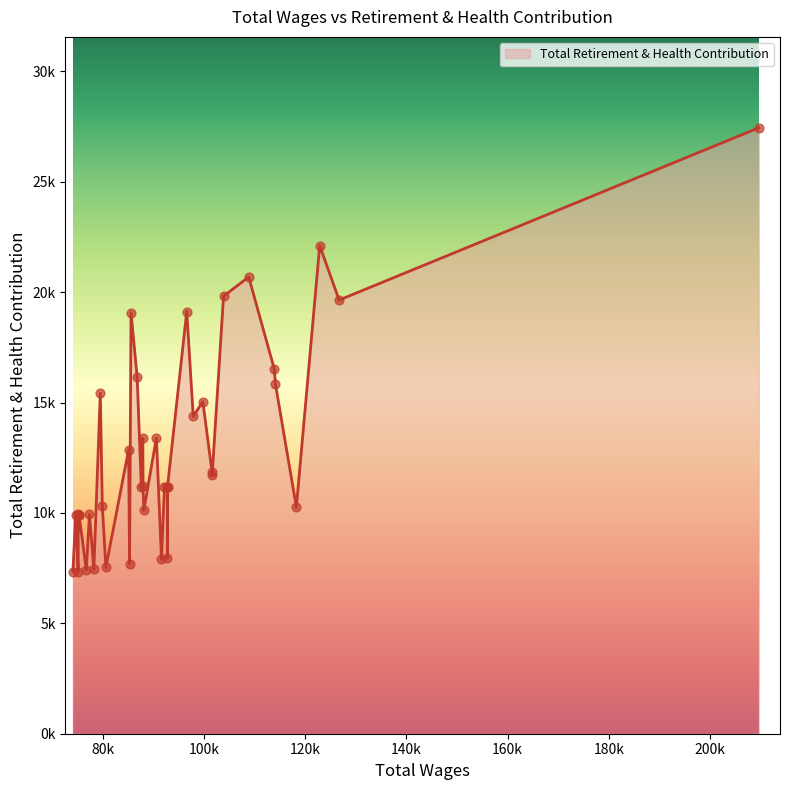

Is this an area chart (filled region under the line)?

Yes